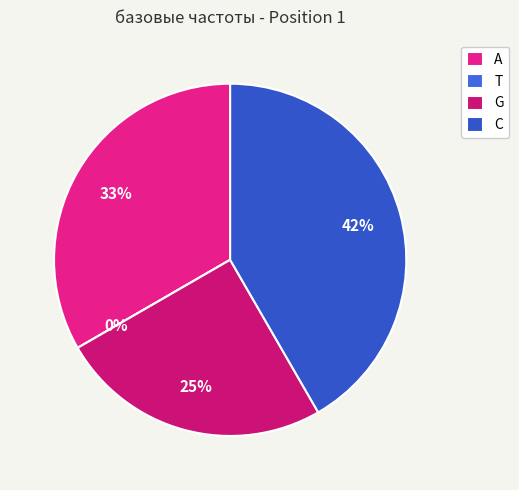

What is the change in value from A to T?

-4